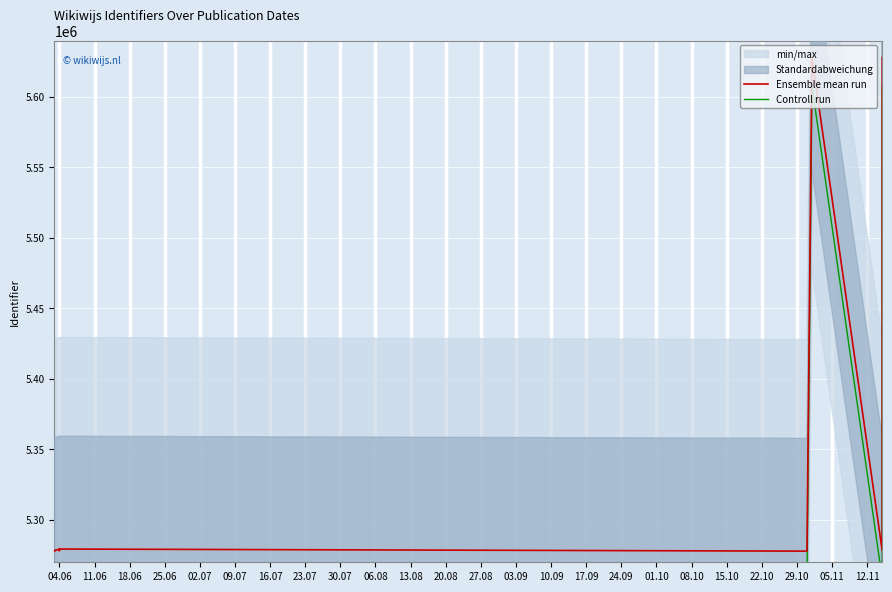

Which series has the largest total across all categories?

Ensemble mean run